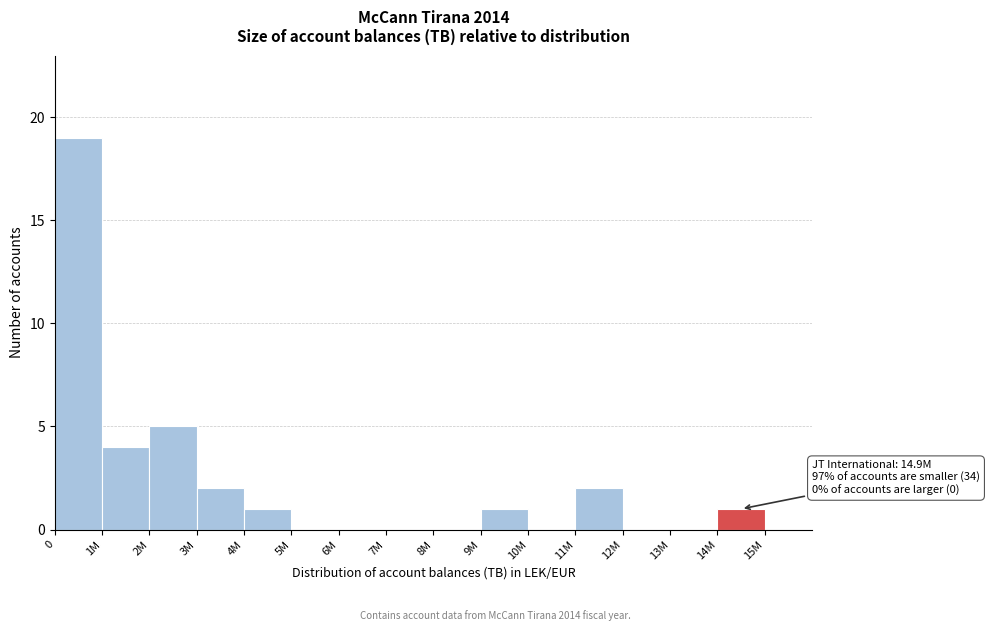

Reading left to right, transcribe all the data shown in this chart.

0=19	1M=4	2M=5	3M=2	4M=1	5M=0	6M=0	7M=0	8M=0	9M=1	10M=0	11M=2	12M=0	13M=0	14M=1	15M=0